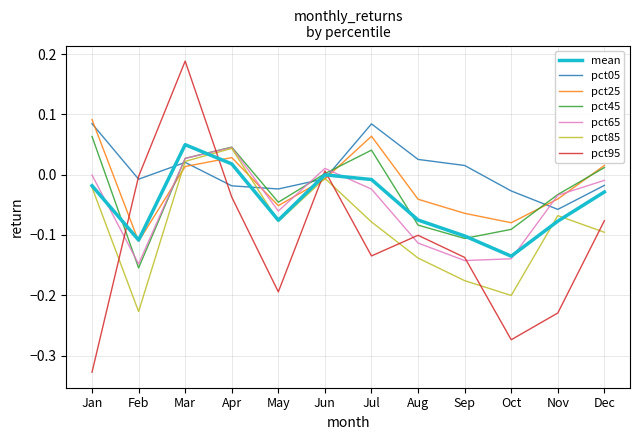

Which category has the highest value in the pct45 series?

Jan